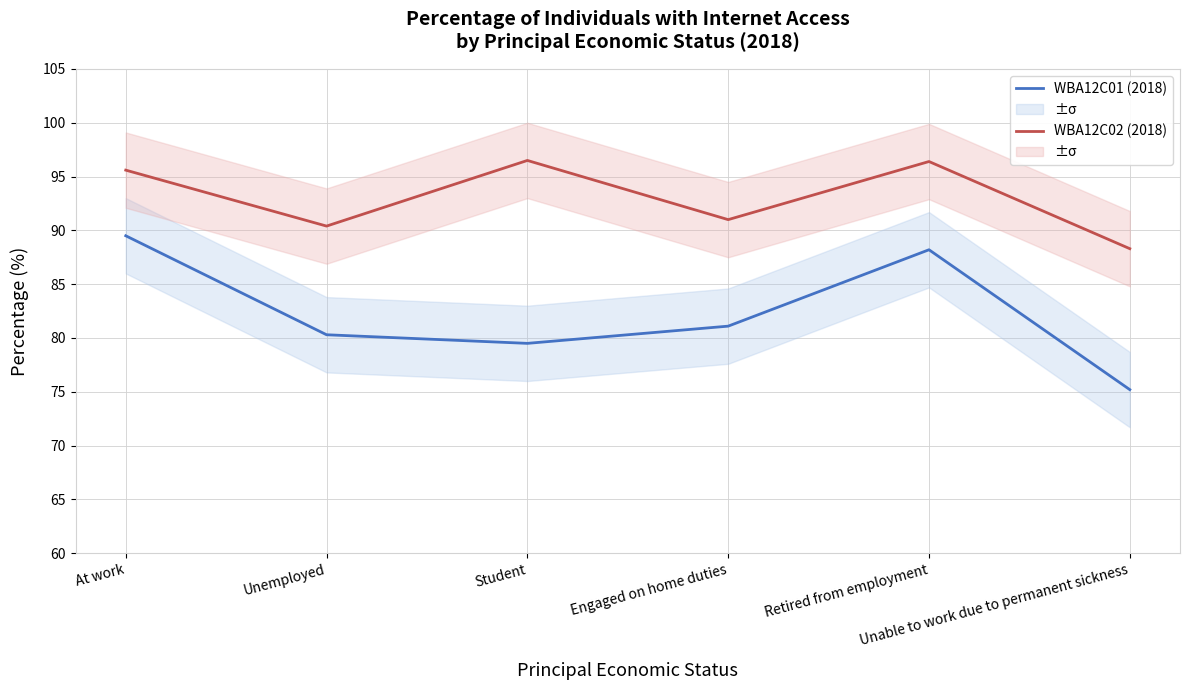

At which label does WBA12C01 (2018) first exceed 81?

At work